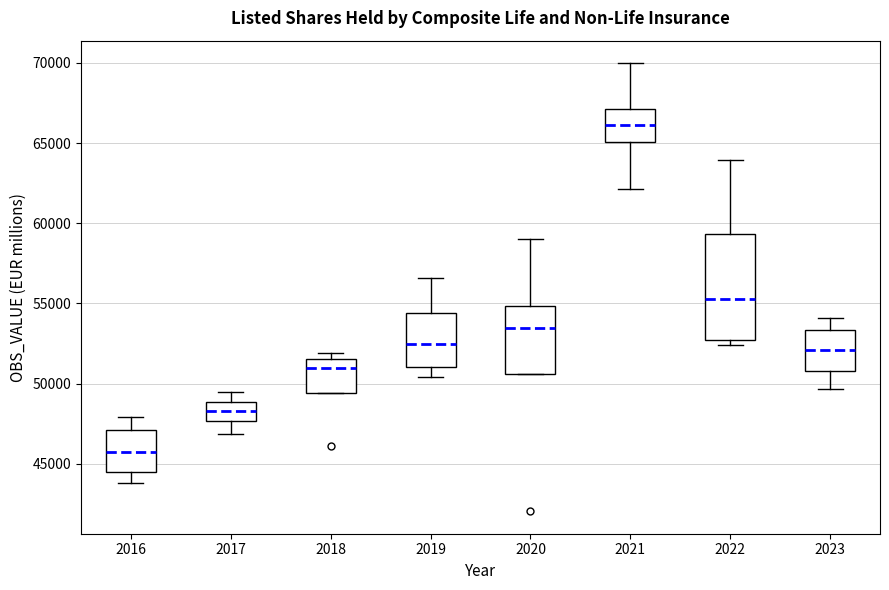

Which box has the highest median line?

2021